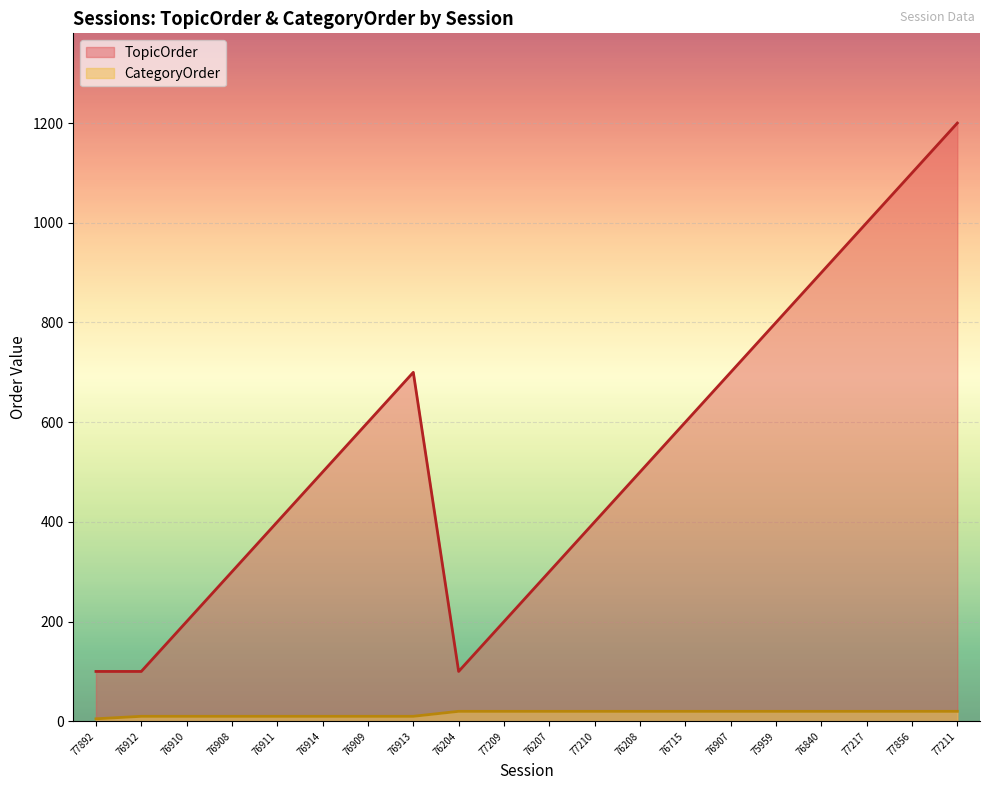

True or false: TopicOrder and CategoryOrder intersect in this chart.

False